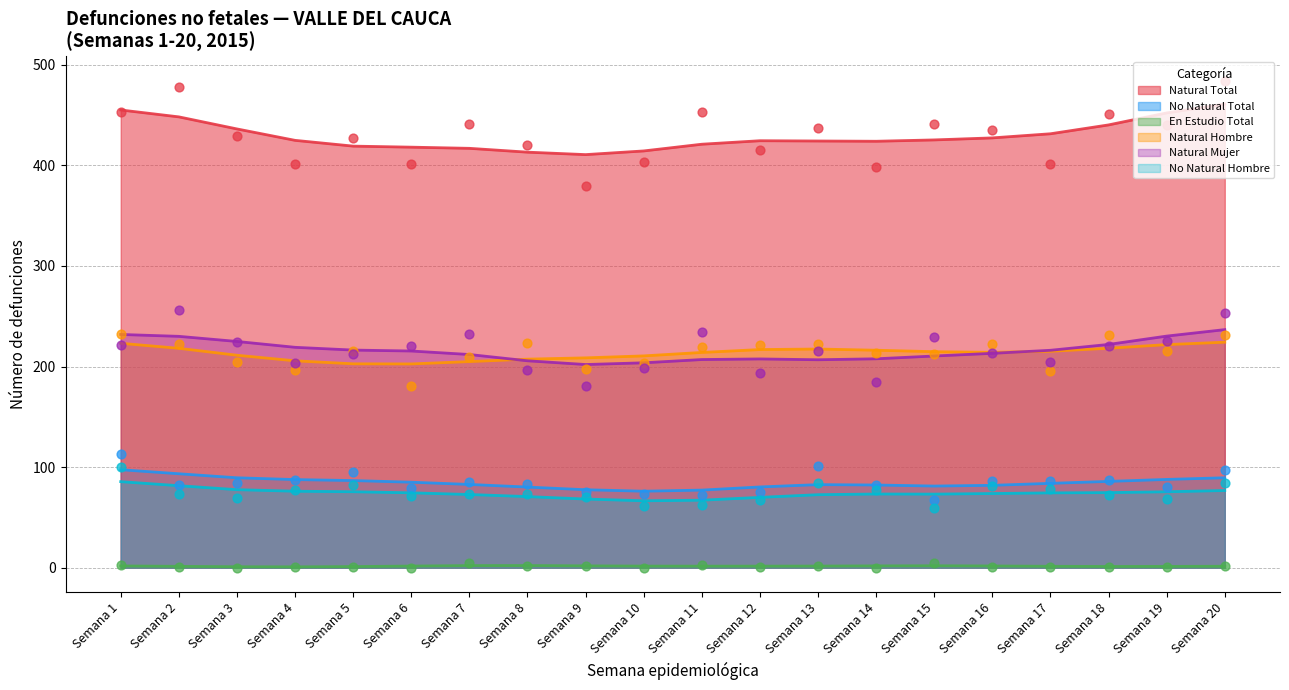

Which series reaches the maximum Y coordinate?

Natural Total